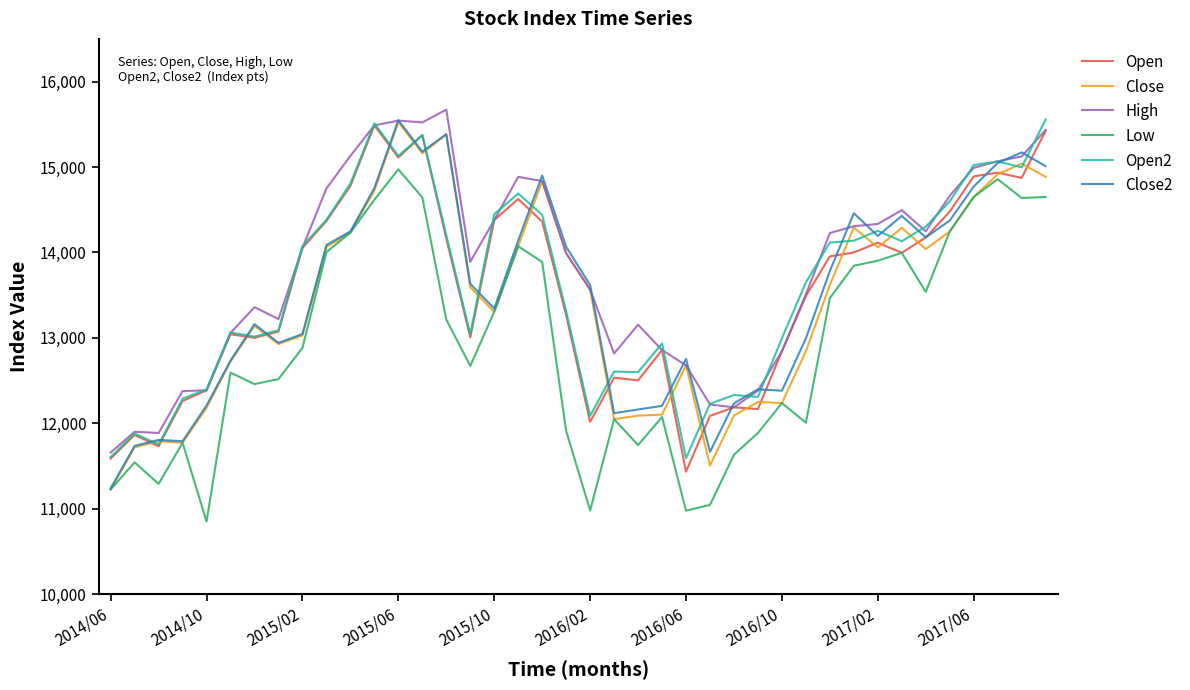

Which series has the largest total across all categories?

High